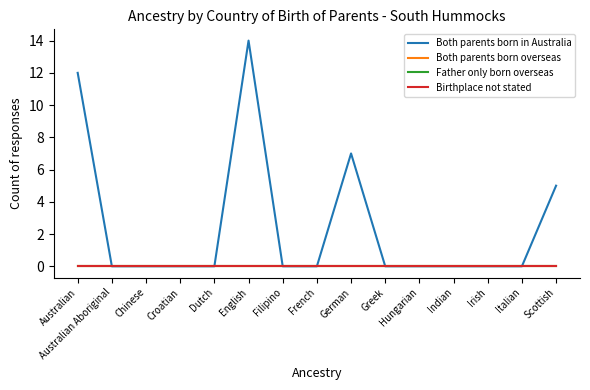

True or false: Both parents born in Australia and Birthplace not stated cross at least once.

False